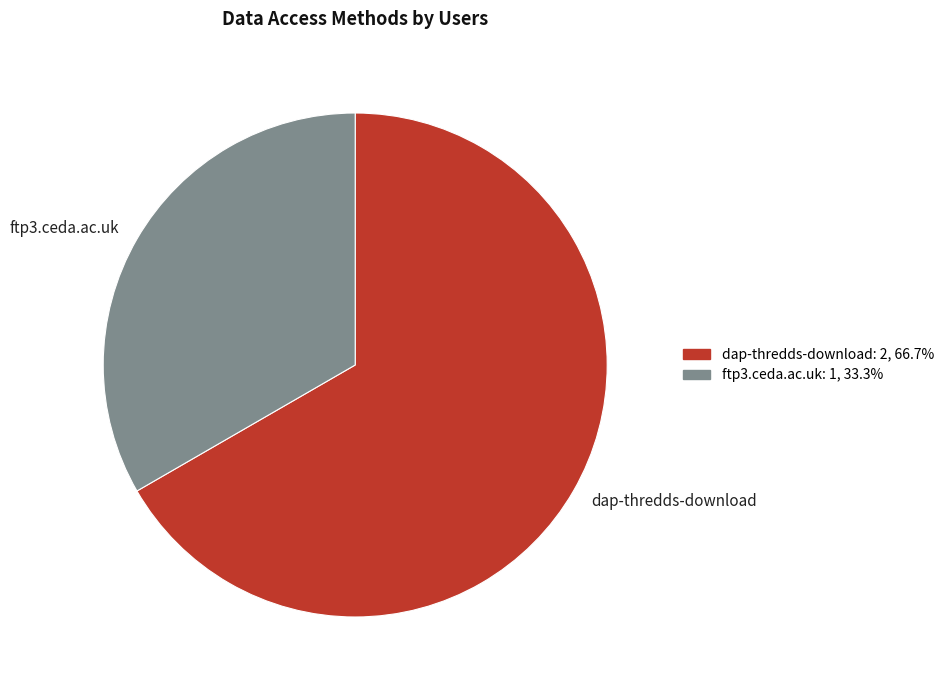

Which slice represents more than half of the pie?

dap-thredds-download